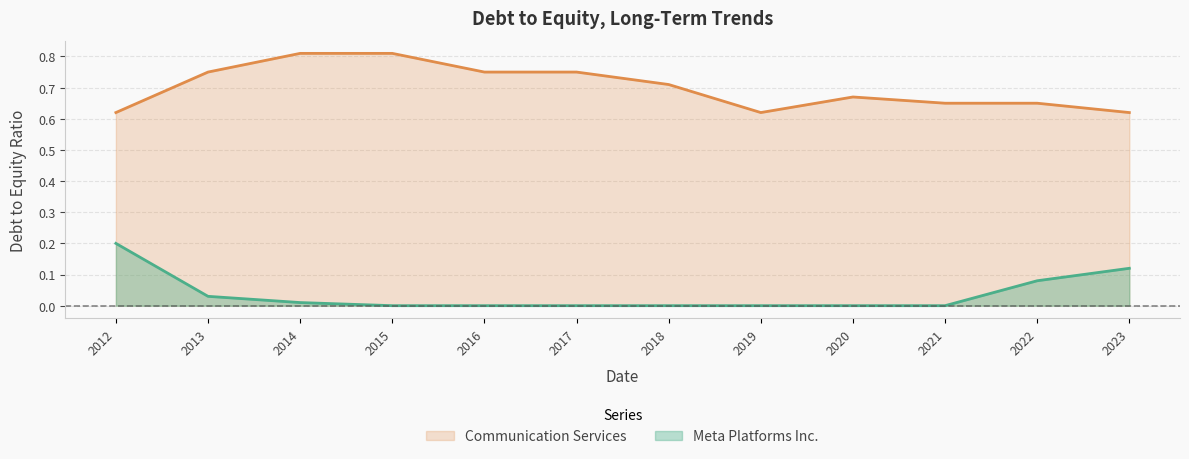

Reading left to right, transcribe all the data shown in this chart.

Meta Platforms Inc.: 2023=0.1	2022=0.1	2021=0.0	2020=0.0	2019=0.0	2018=0.0	2017=0.0	2016=0.0	2015=0.0	2014=0.0	2013=0.0	2012=0.2
Communication Services: 2023=0.6	2022=0.7	2021=0.7	2020=0.7	2019=0.6	2018=0.7	2017=0.8	2016=0.8	2015=0.8	2014=0.8	2013=0.8	2012=0.6